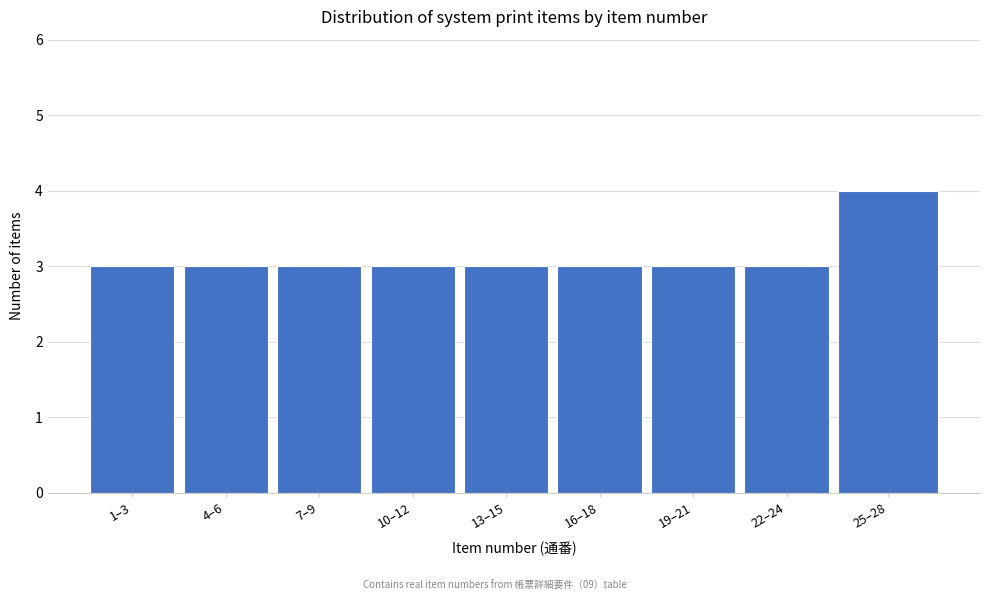

Reading left to right, what are all the values shown in this chart?

3	3	3	3	3	3	3	3	4